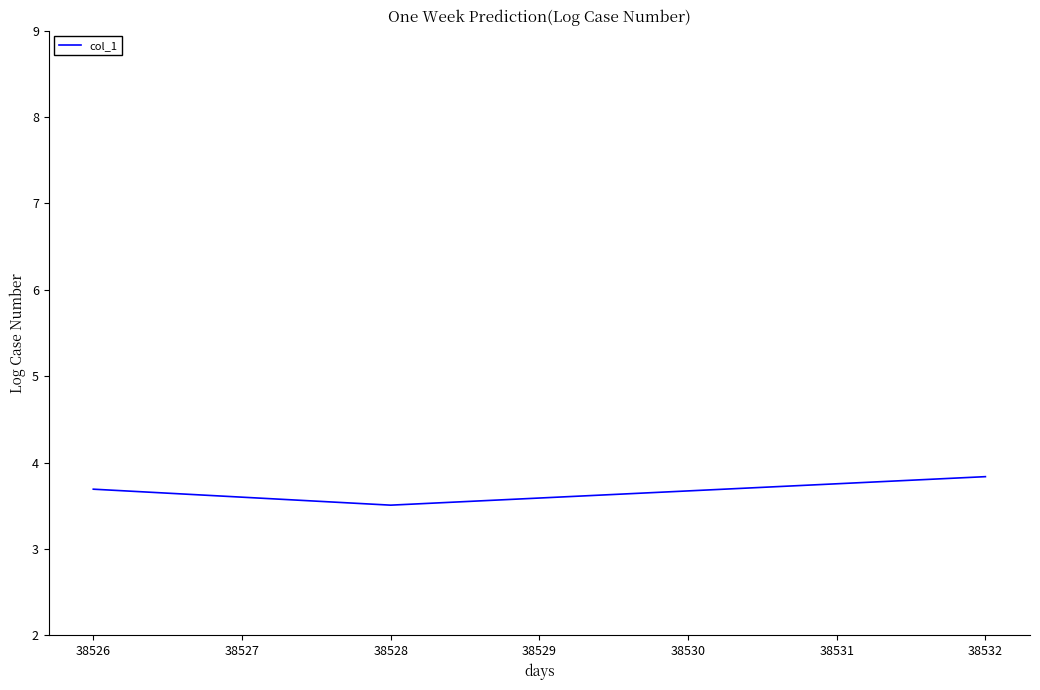

What is the ratio of the value at 38528 to the value at 38526?

0.9